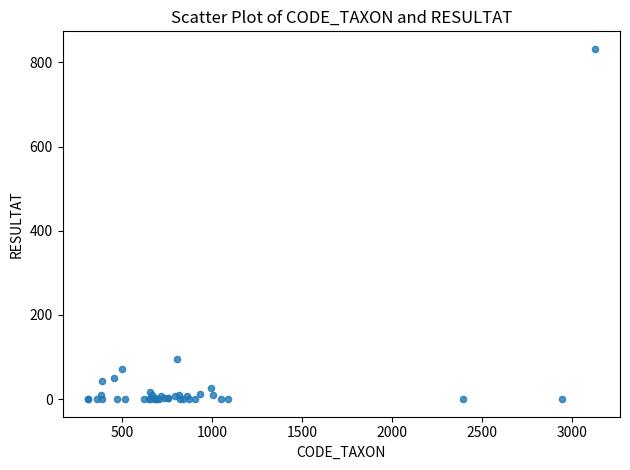

What Y value in the scatter plot is closest to 416?

96